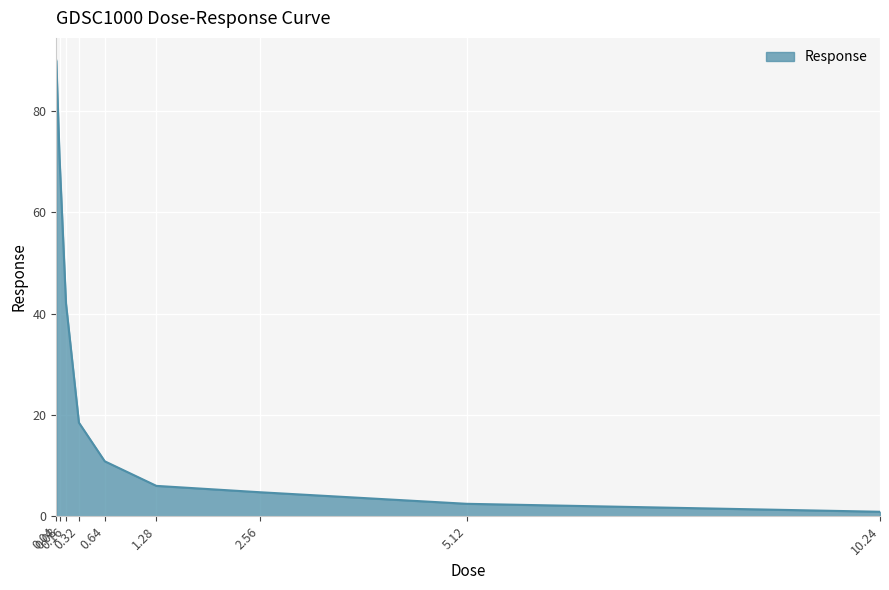

What is the average value?

27.3